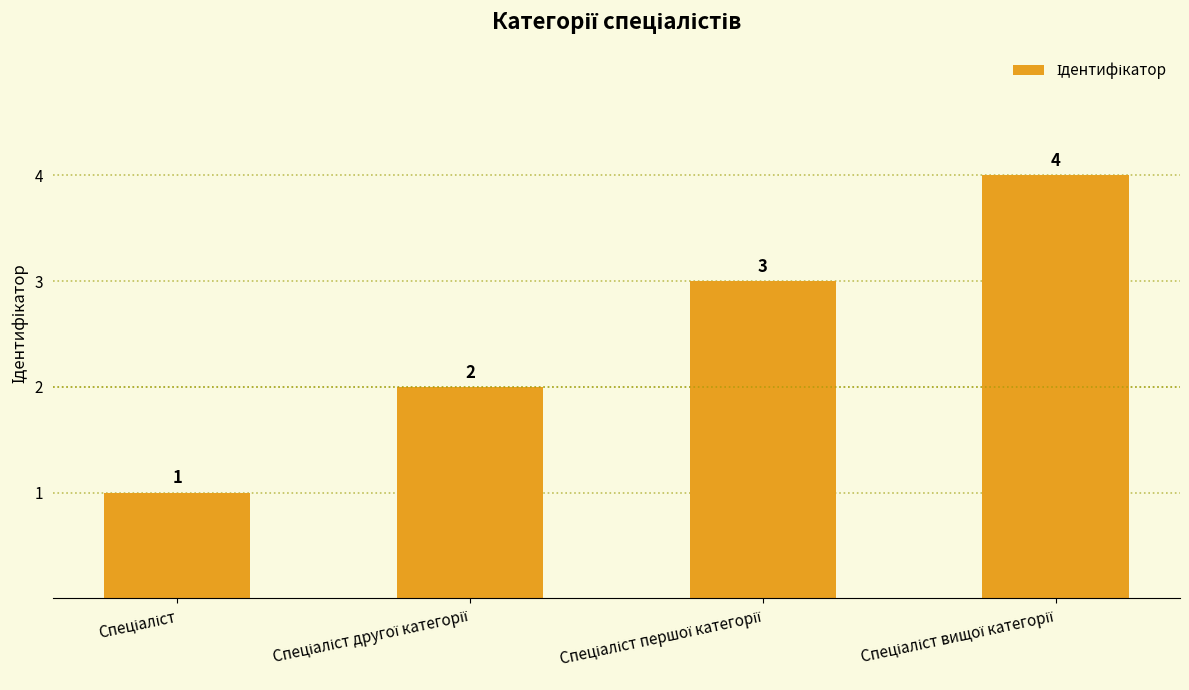

How many values are below 3?

2